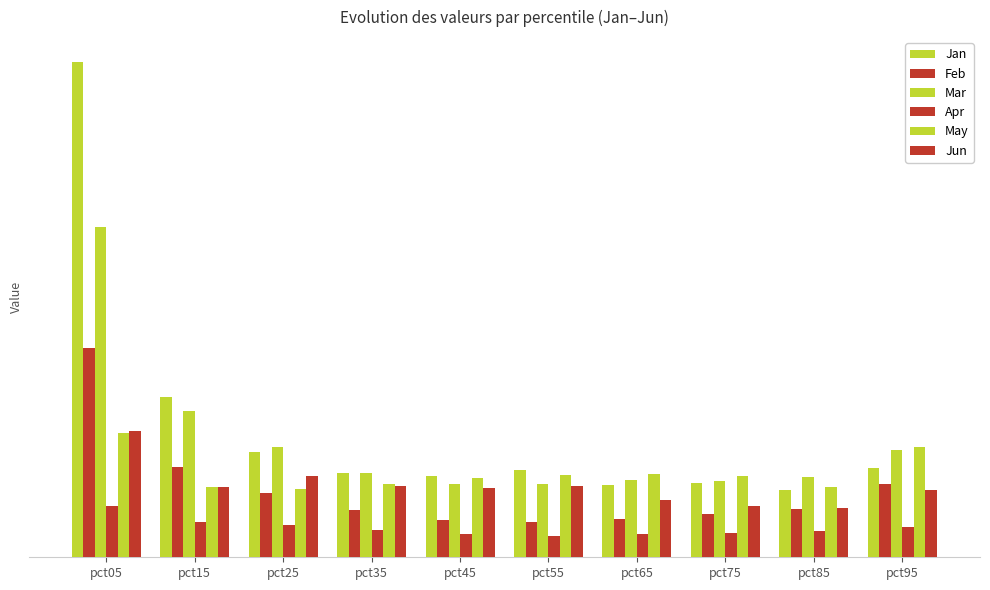

Does the chart contain any negative values?

No